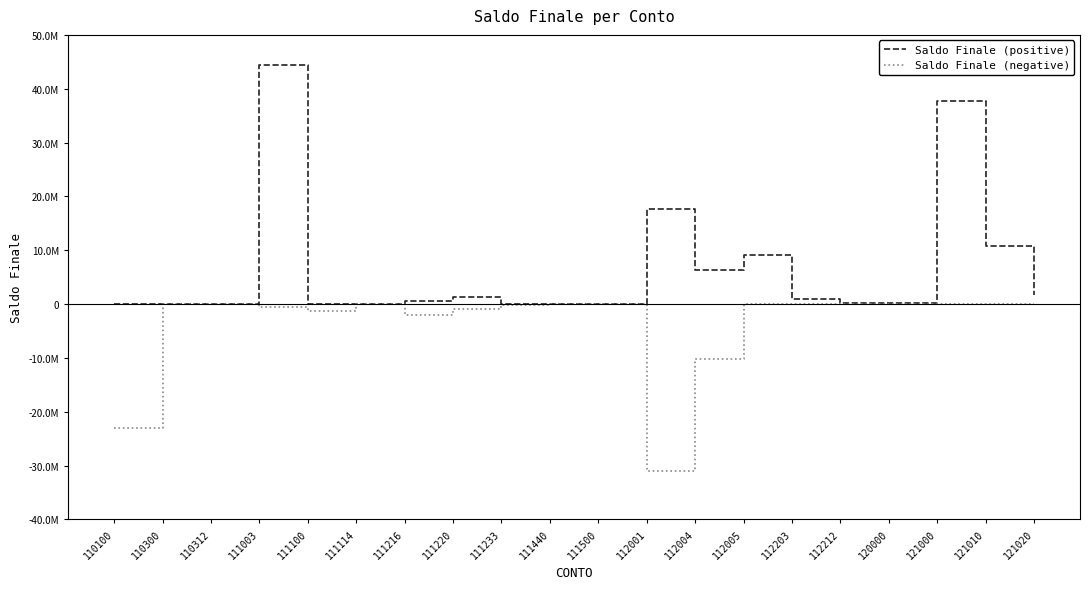

What value does the Saldo Finale (negative) series have at 111220?

-858495.4